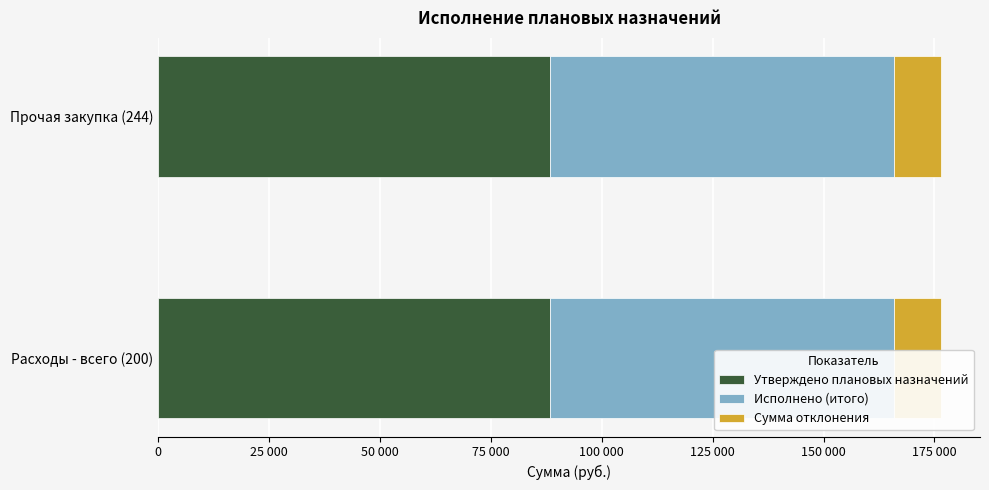

Which series has the largest total across all categories?

Утверждено плановых назначений